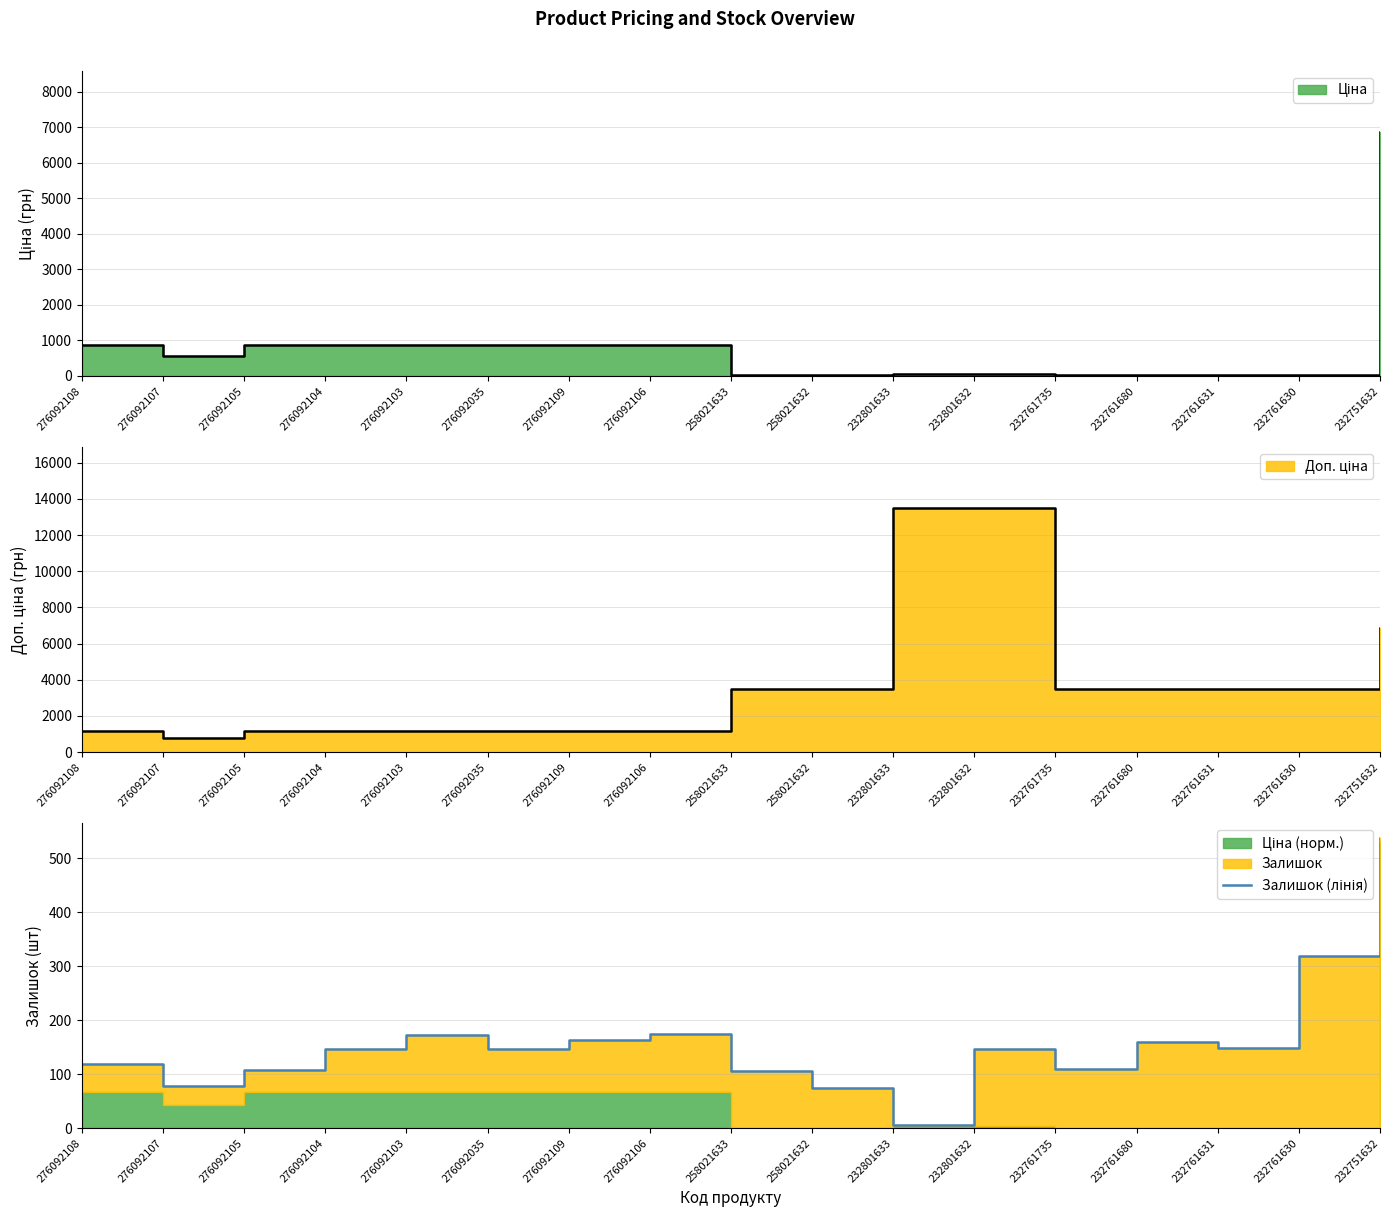

At which label does the data first exceed 147?

276092104